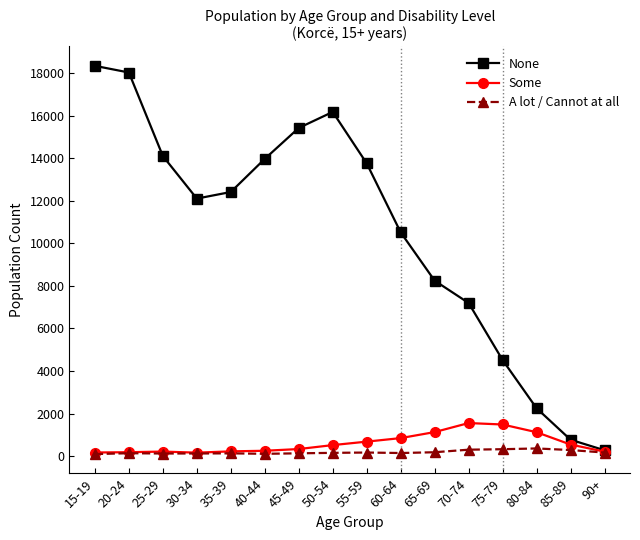

Which series has the largest total across all categories?

None